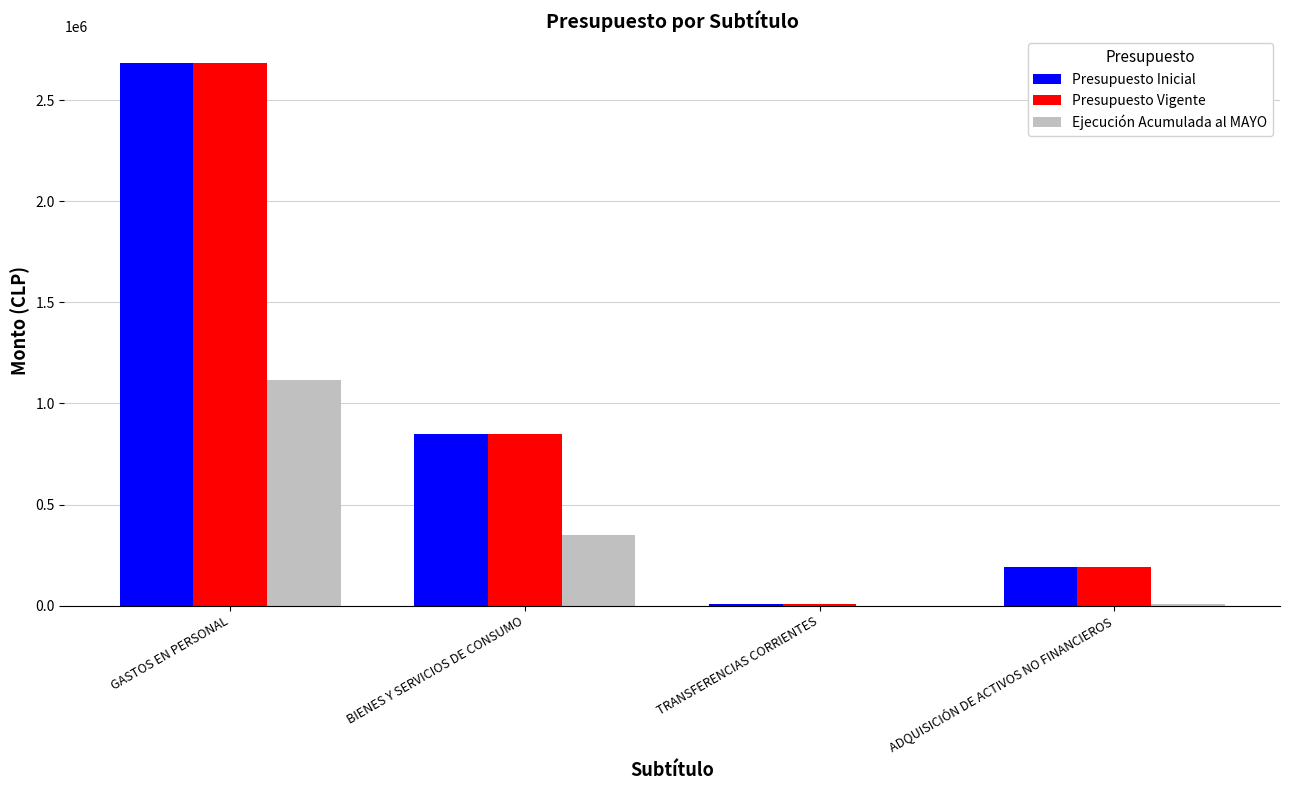

Is it true that Presupuesto Inicial equals 2681730 at GASTOS EN PERSONAL?

True